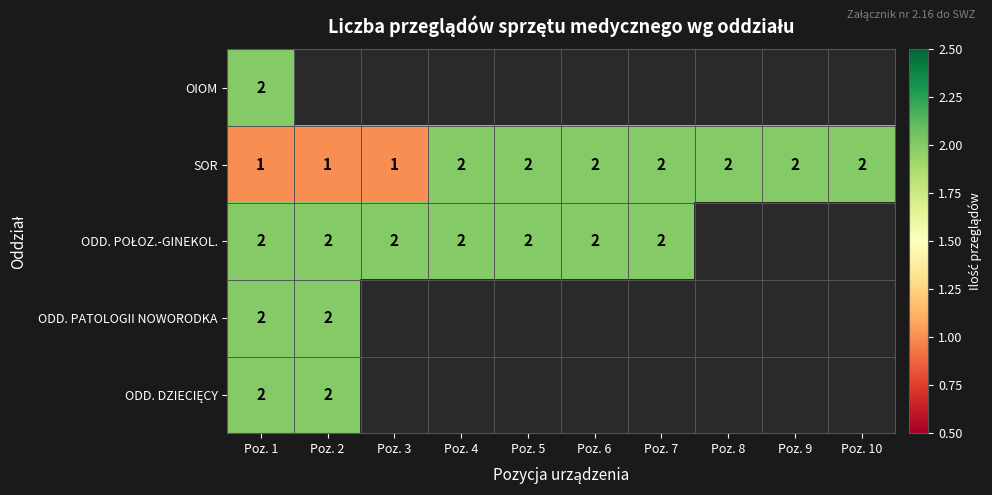

At which category is the sum across all series the highest?

Poz. 1